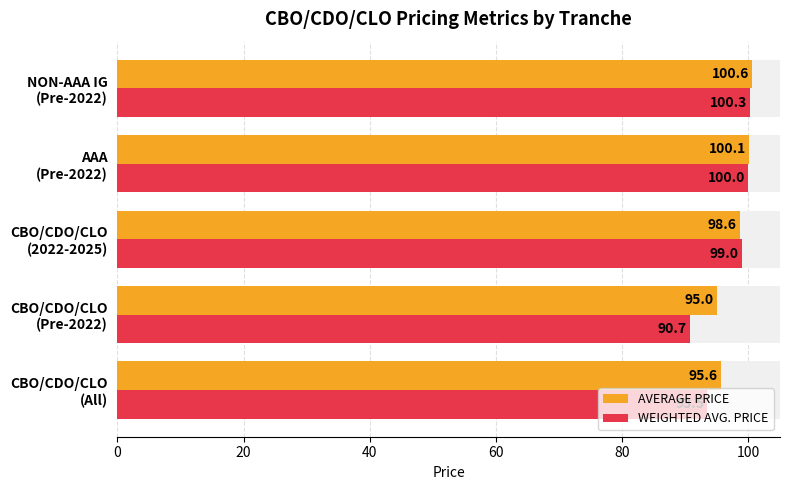

What is the value of the WEIGHTED AVG. PRICE bar at the 4th from the left?

100.0